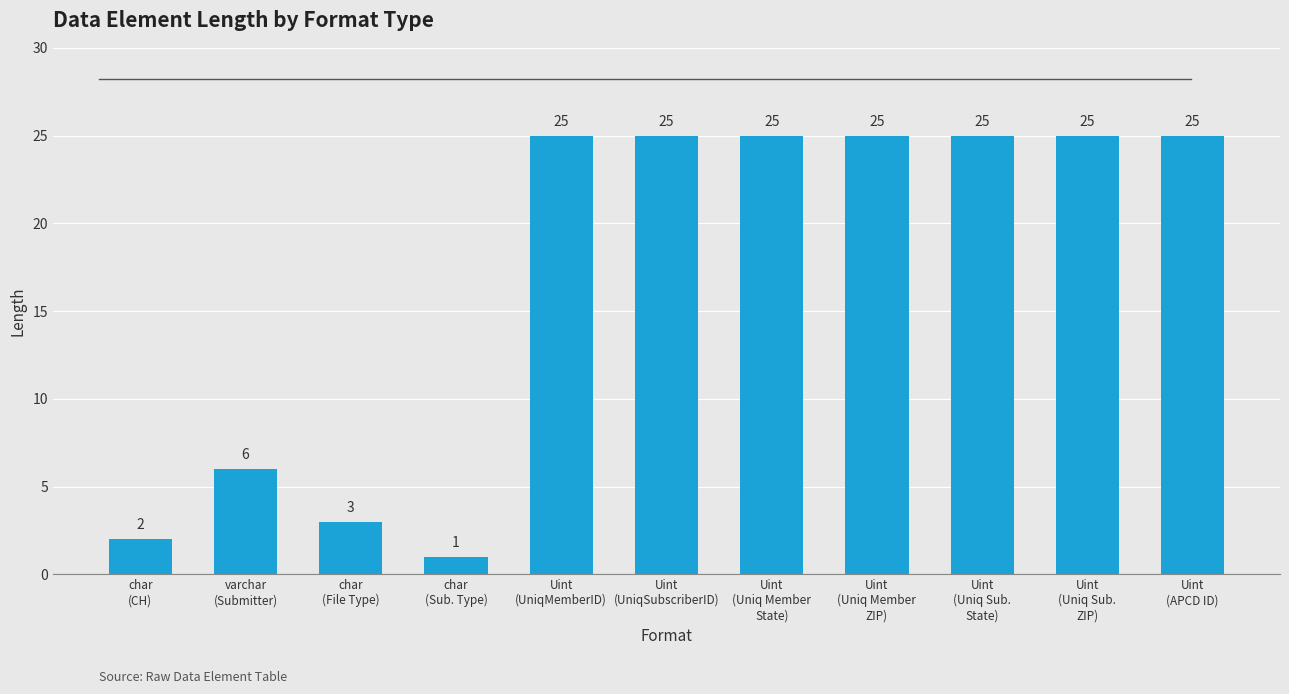

Approximately how many times larger is the value at varchar
(Submitter) compared to Uint
(Uniq Member
ZIP)?

0.2